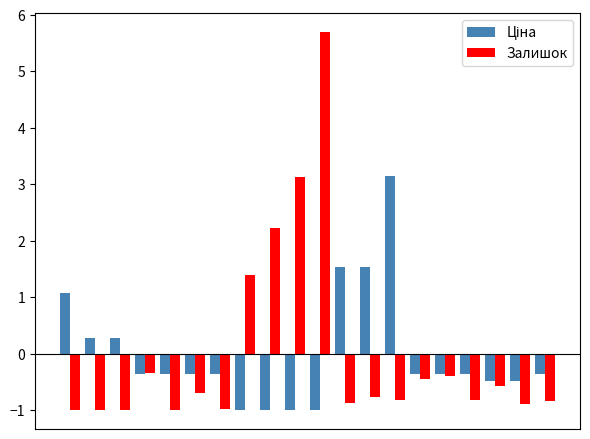

What is the difference between the maximum and minimum values in the Залишок series?

6.7